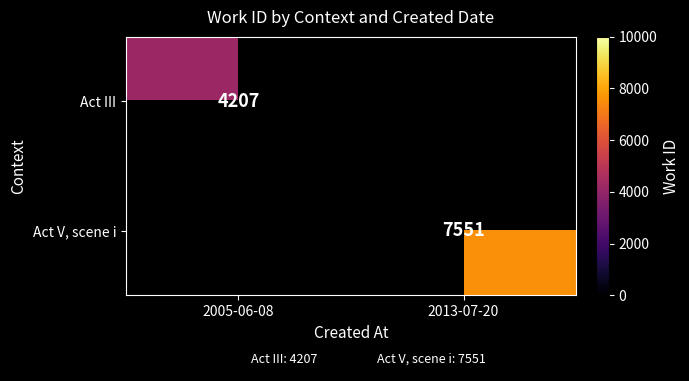

True or false: Act III has a value of 6985 at 2005-06-08.

False